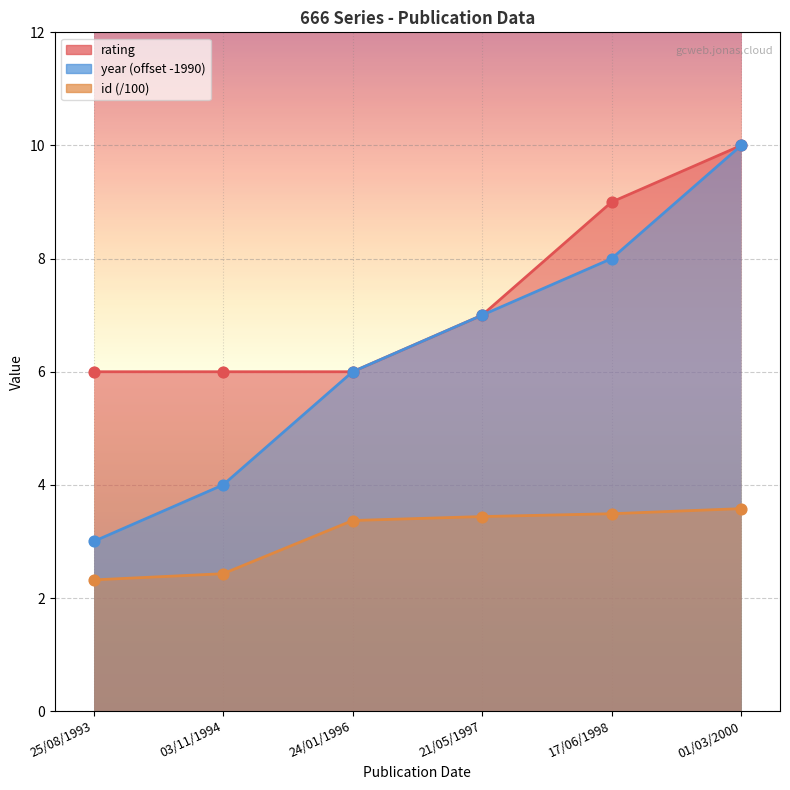

At which category is the sum across all series the highest?

01/03/2000